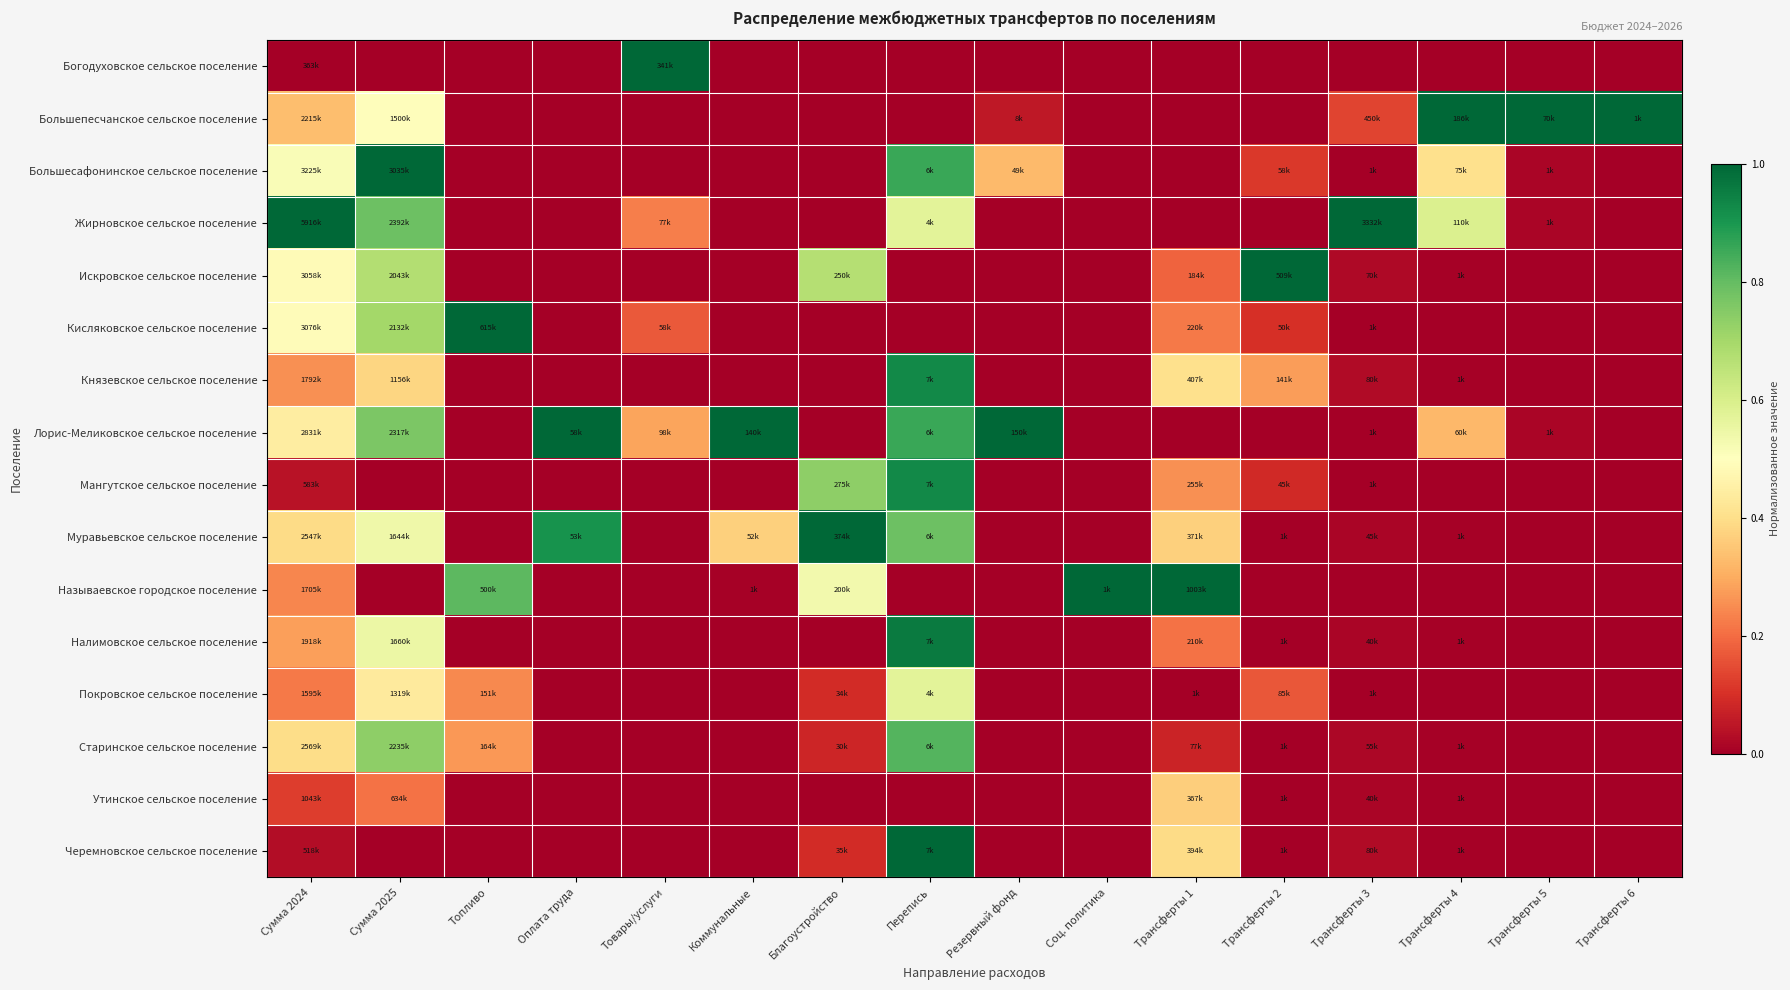

At how many categories does at least one series exceed 0?

16